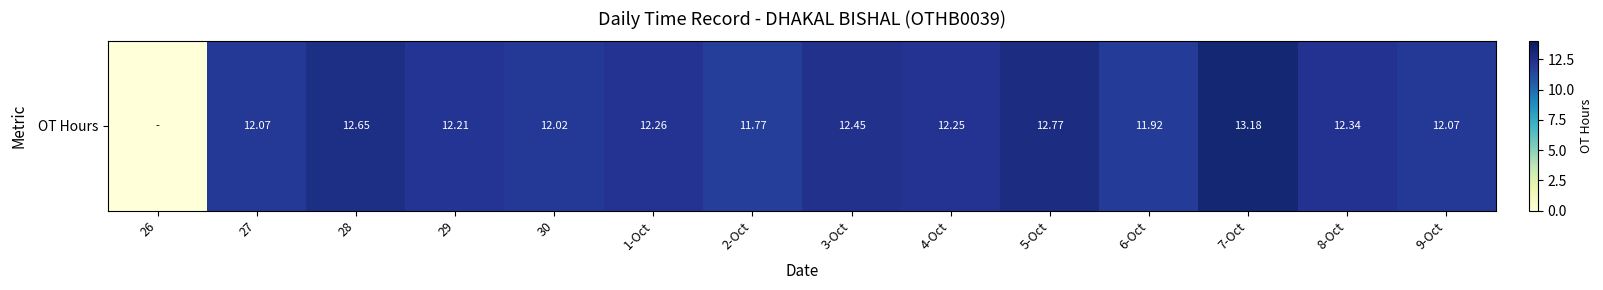

What is the difference between the second highest and minimum values?

12.8